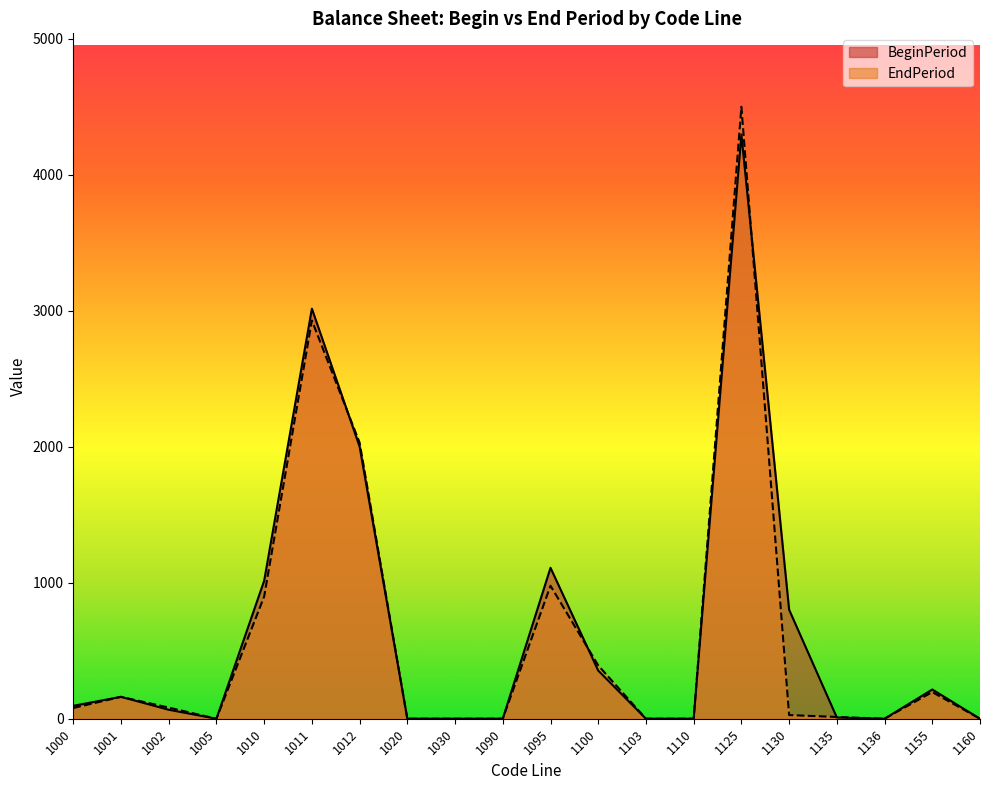

Which series has the largest total across all categories?

BeginPeriod